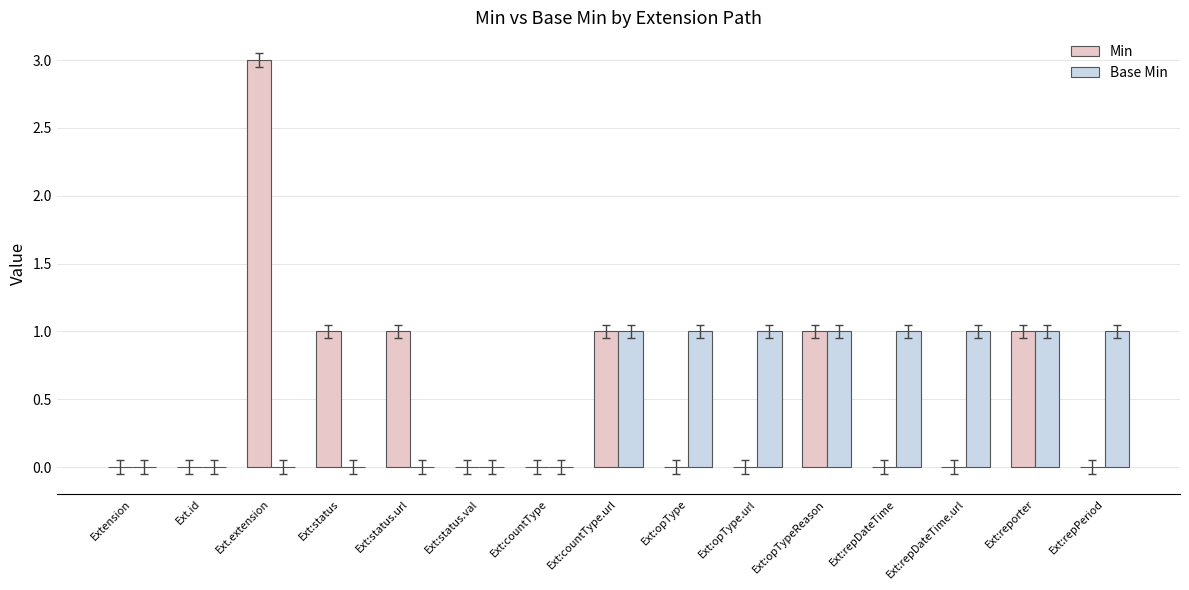

Which category has the highest value across all series?

Ext.extension